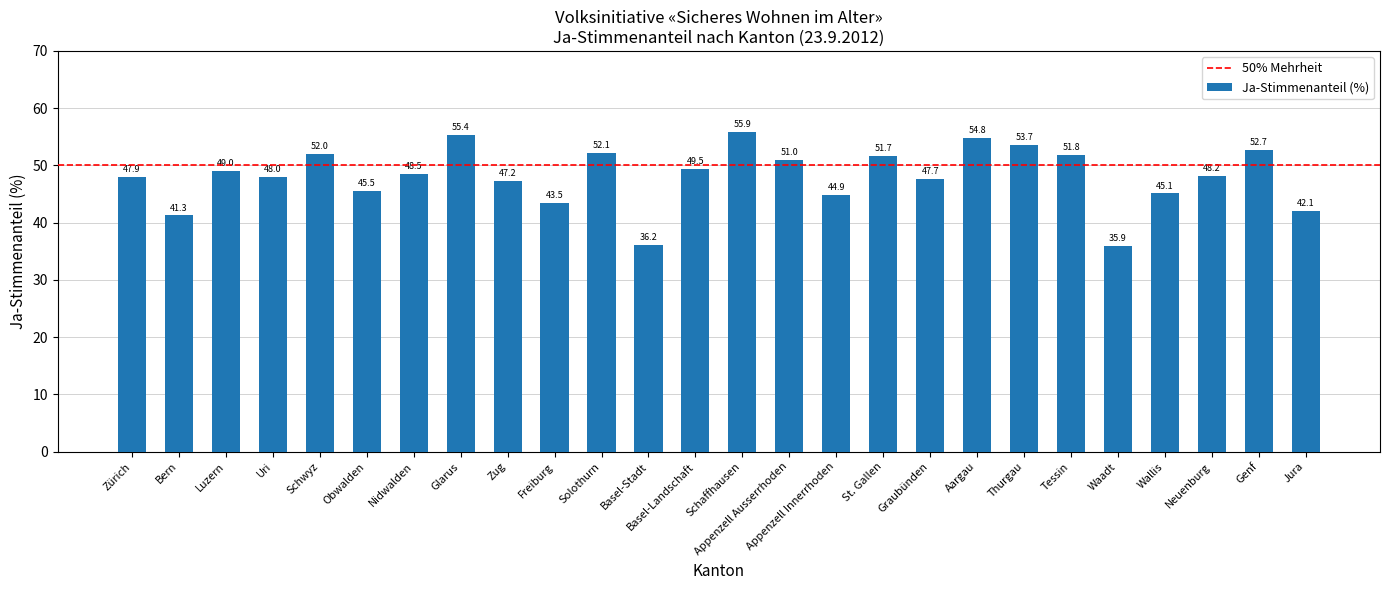

What is the average value?

48.1